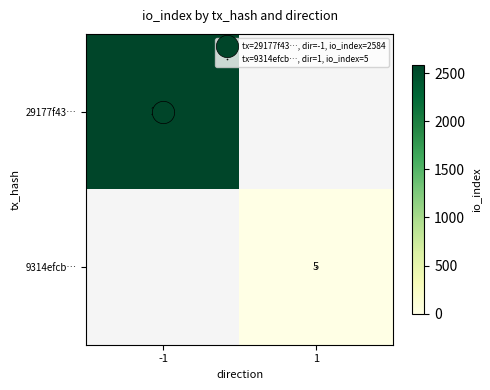

Rank the series by their average value, from highest to lowest.

29177f43…, 9314efcb…